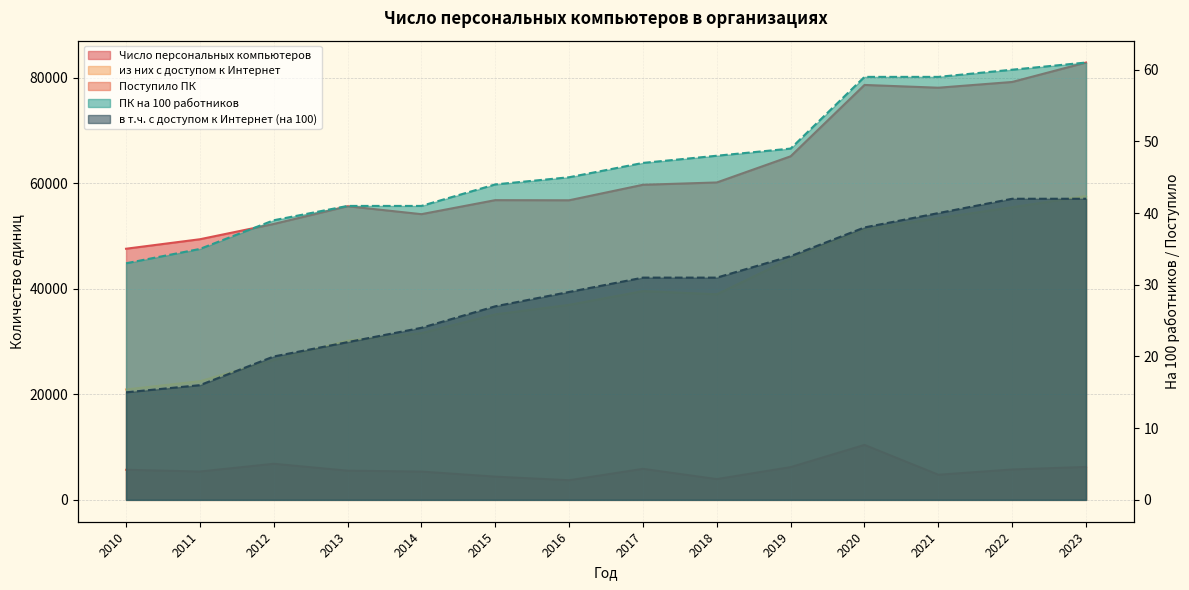

Where is в т.ч. с доступом к Интернет (на 100) nearest to the value 28?

2015